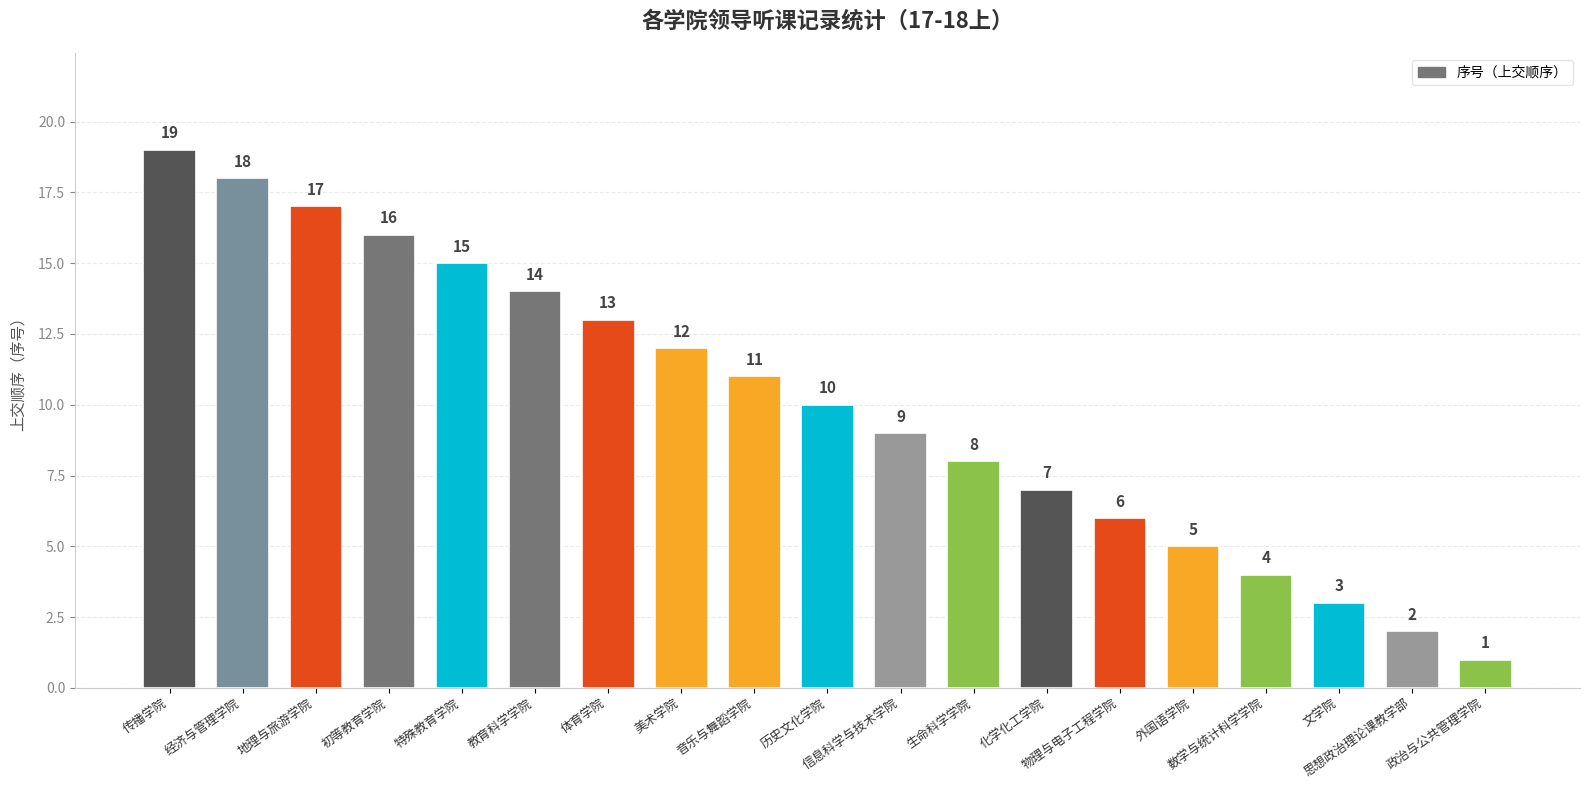

Count the number of categories in the chart.

19